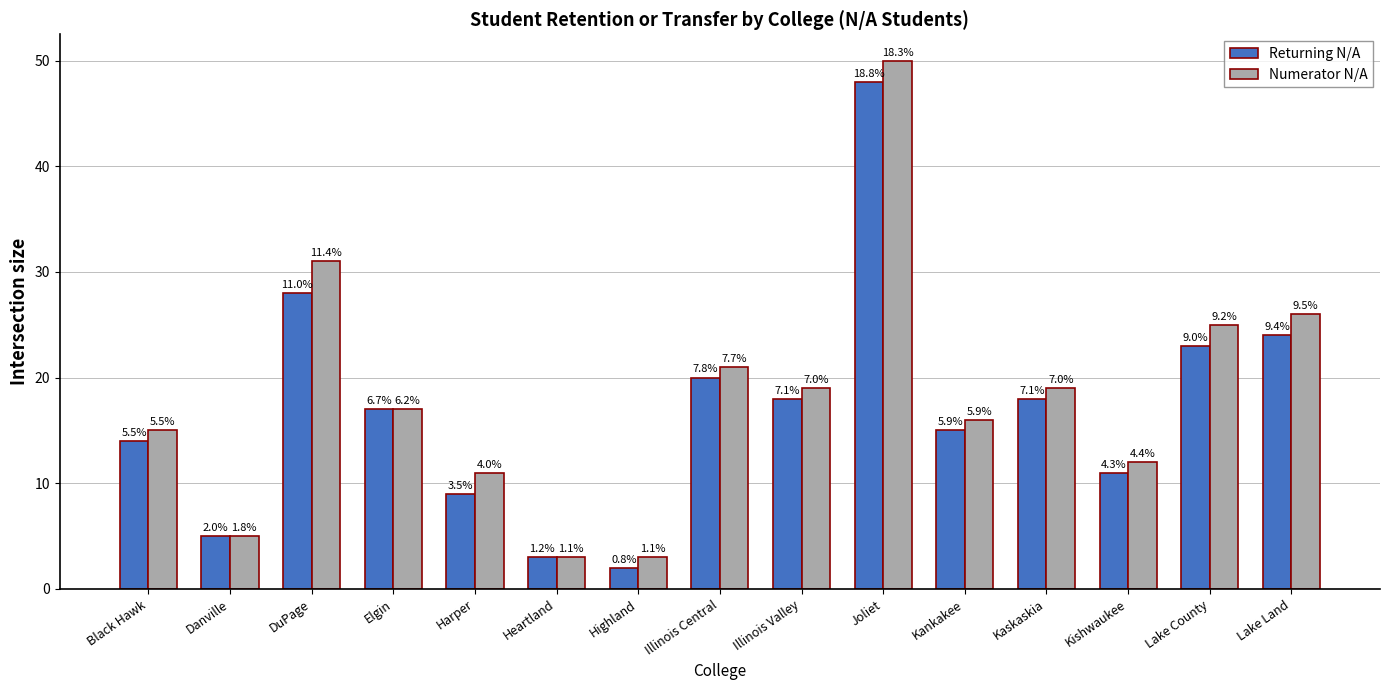

What is the difference between the maximum and minimum values in the Numerator N/A series?

47